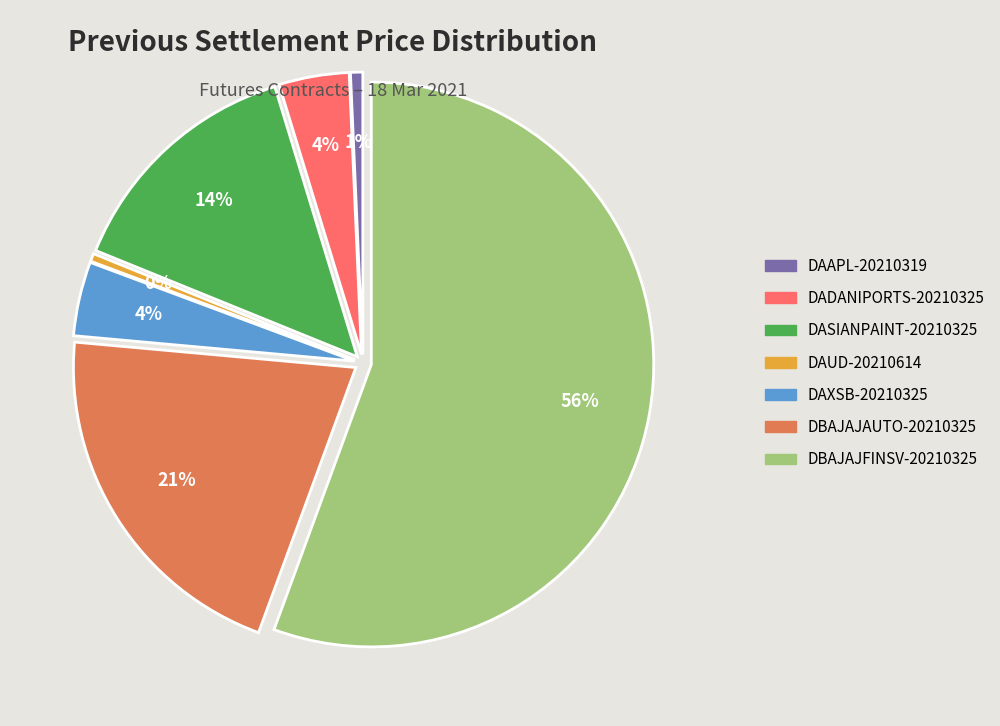

Count the number of slices in the pie.

8